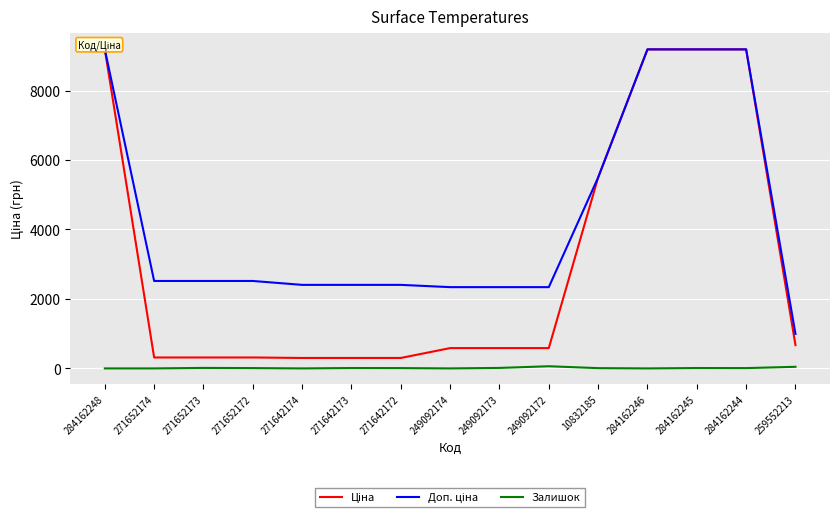

What is the label of the 15th point from the right?

284162248